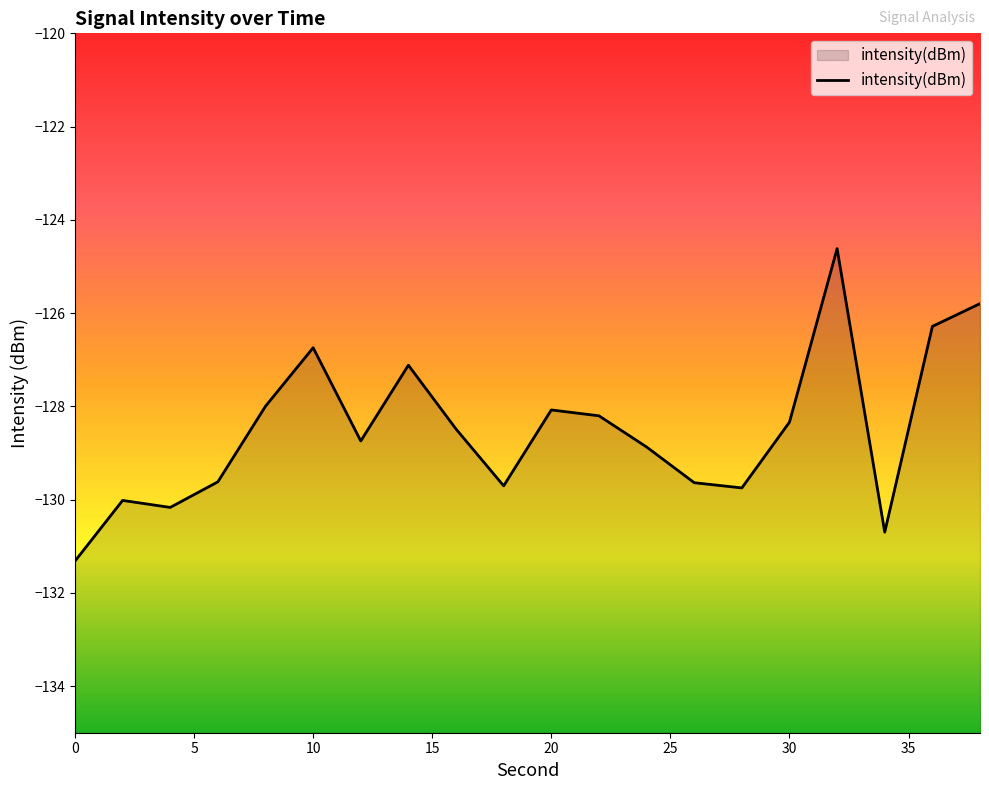

Rank the categories by value from lowest to highest.

0, 34, 4, 2, 28, 18, 26, 6, 24, 12, 16, 30, 22, 20, 8, 14, 10, 36, 38, 32